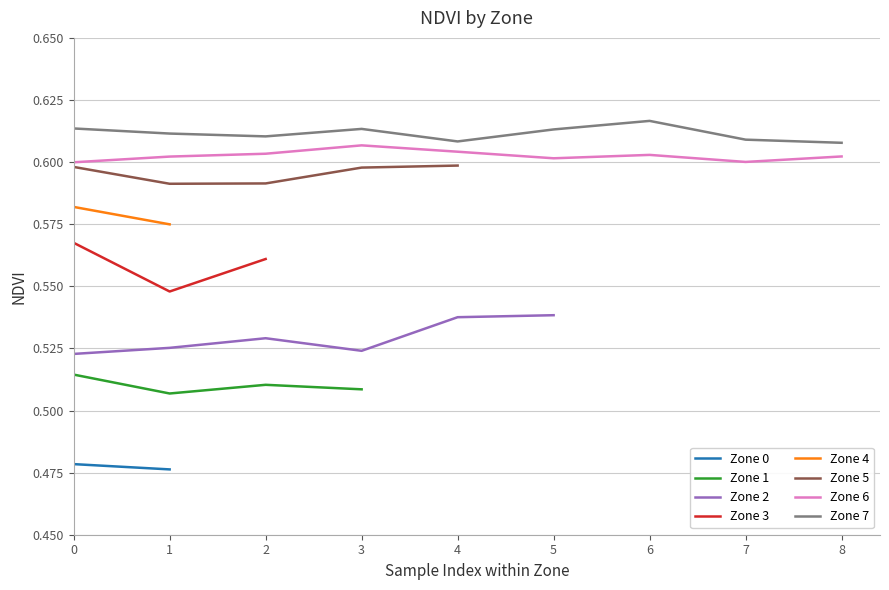

The Zone 6 series shows 0.8 at 4. True or false?

False